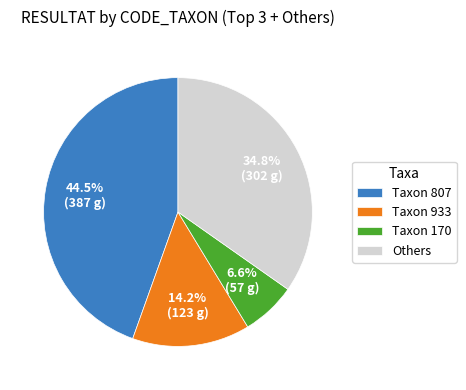

Is there a majority slice in this chart?

No